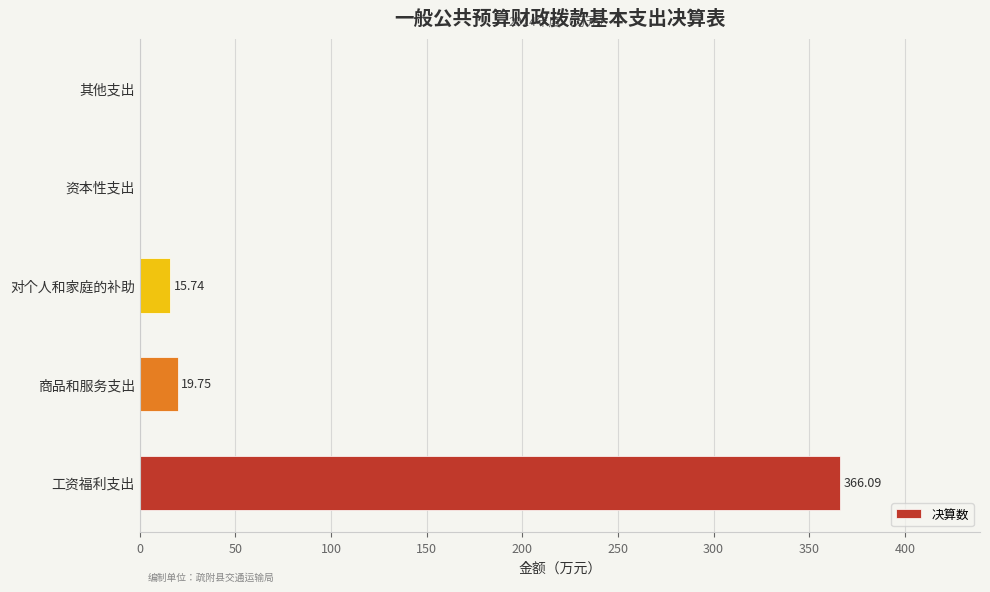

Where is the data nearest to the value 183?

商品和服务支出